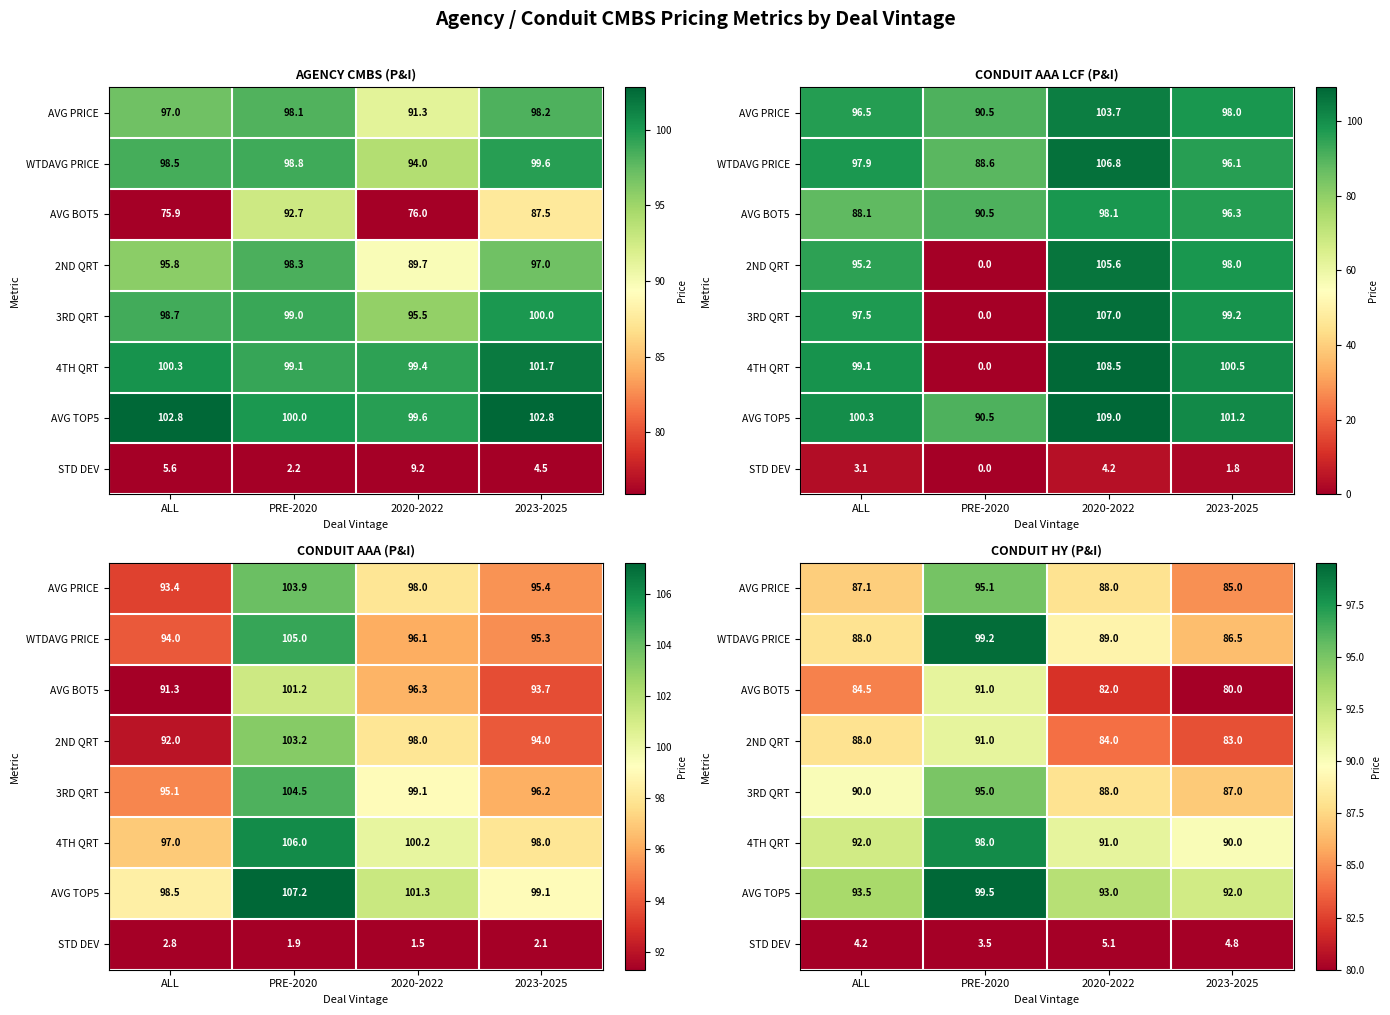

The value of AVG PRICE at 2023-2025 is 25.4. True or false?

False